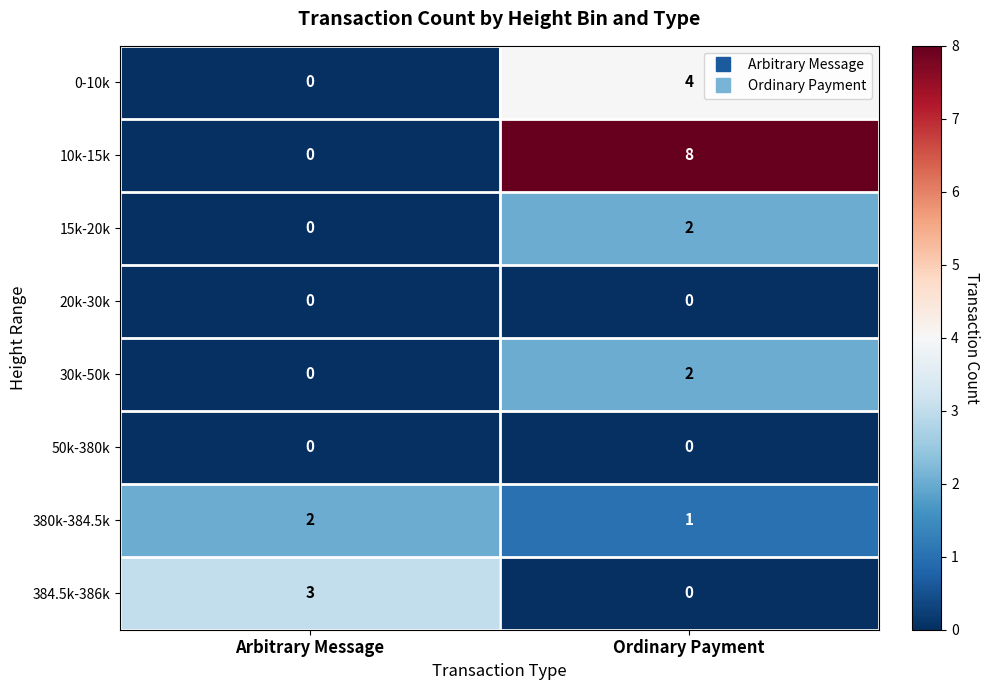

List the labels in order of 0-10k value, smallest first.

Arbitrary Message, Ordinary Payment